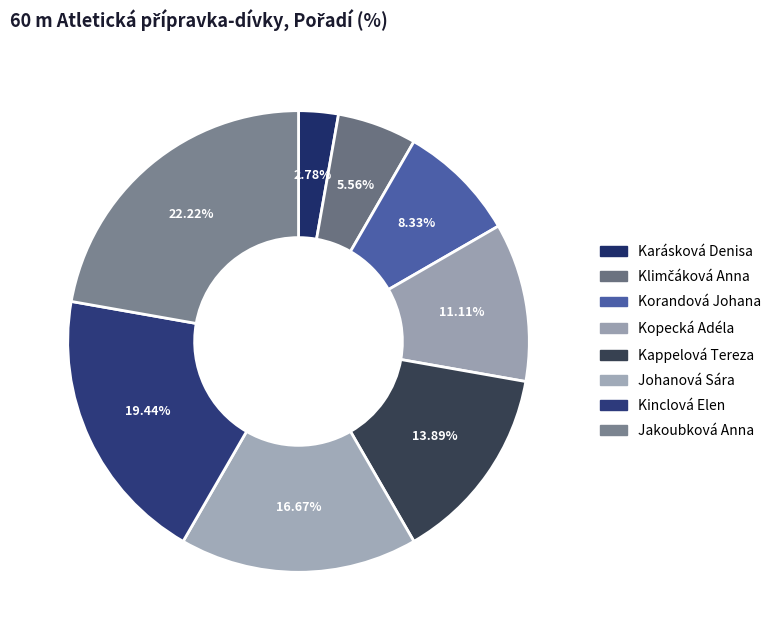

How much of the chart is everything except Kappelová Tereza?

86.1%